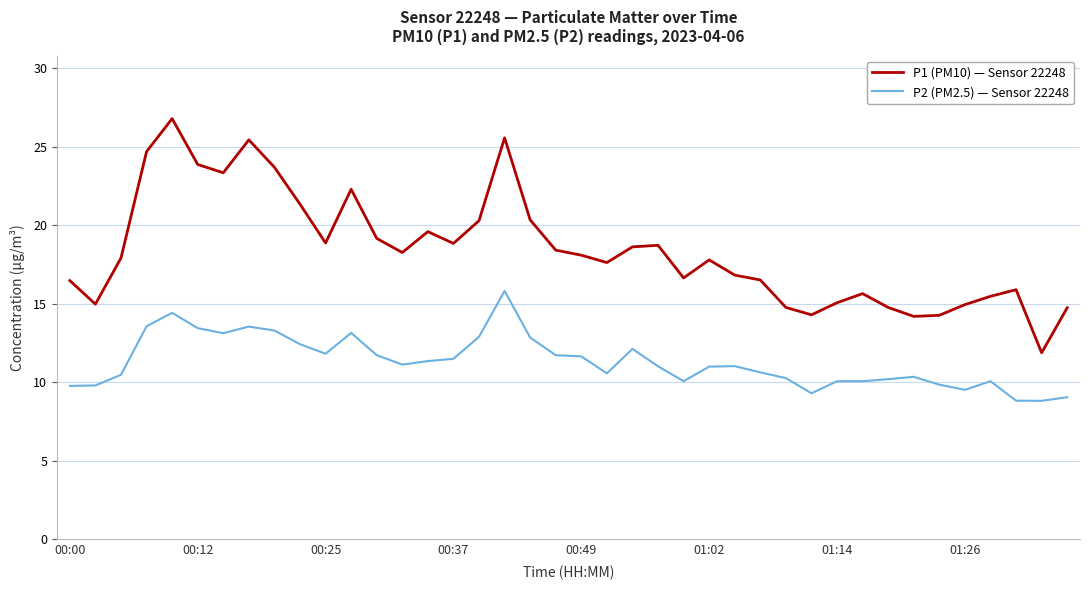

Which series has the largest range (max minus min)?

P1 (PM10) — Sensor 22248